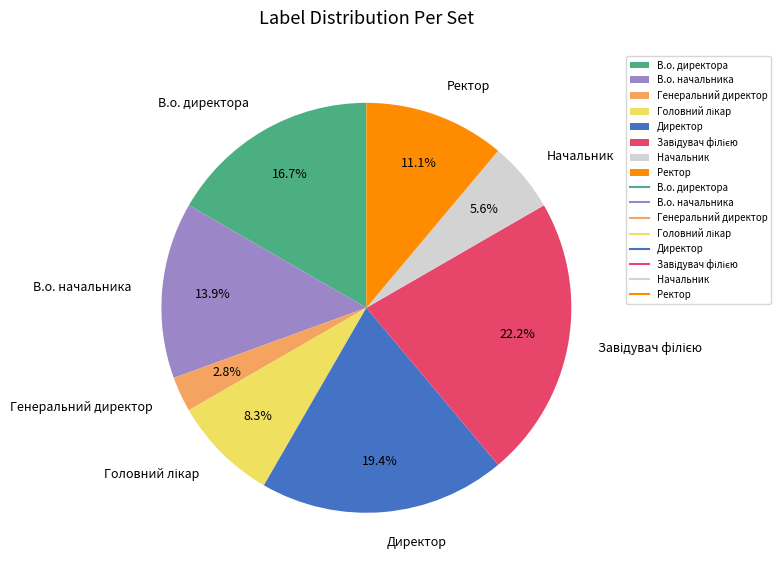

Does any single category account for the majority?

No